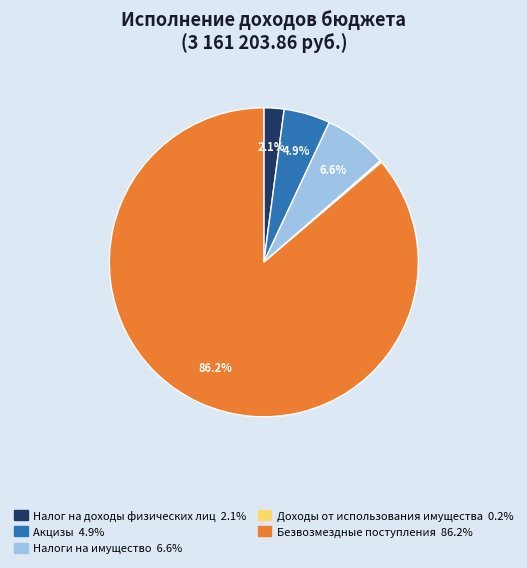

What portion of the pie excludes Налог на доходы физических лиц?

97.9%